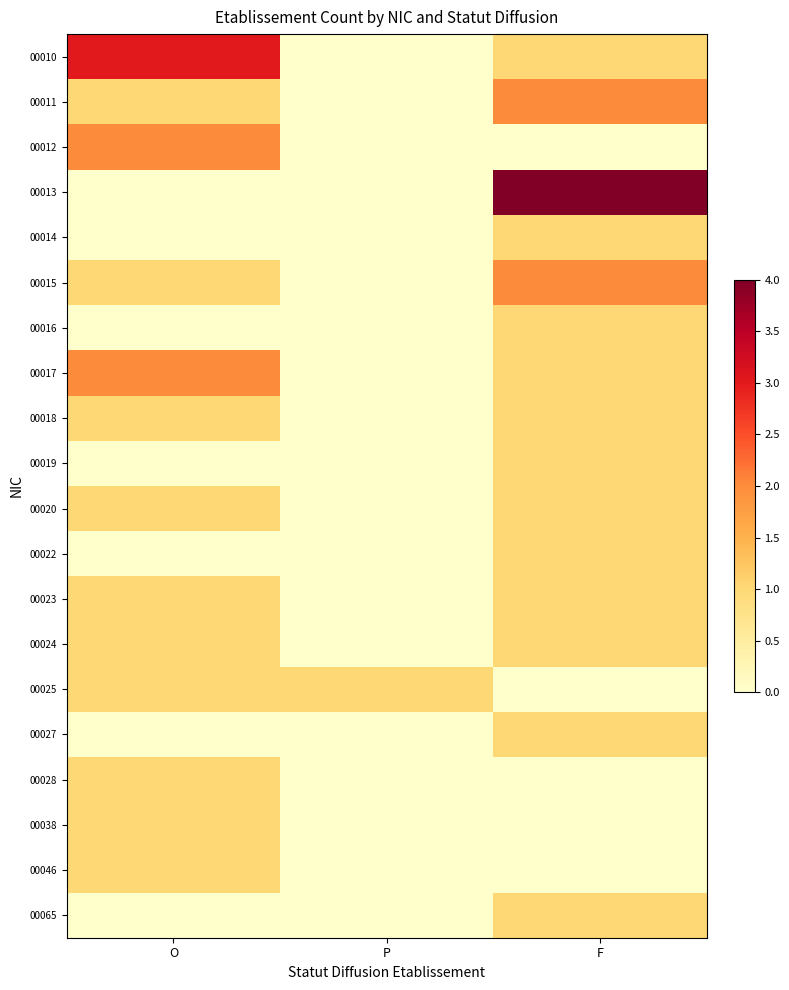

At which category is the sum across all series the highest?

F